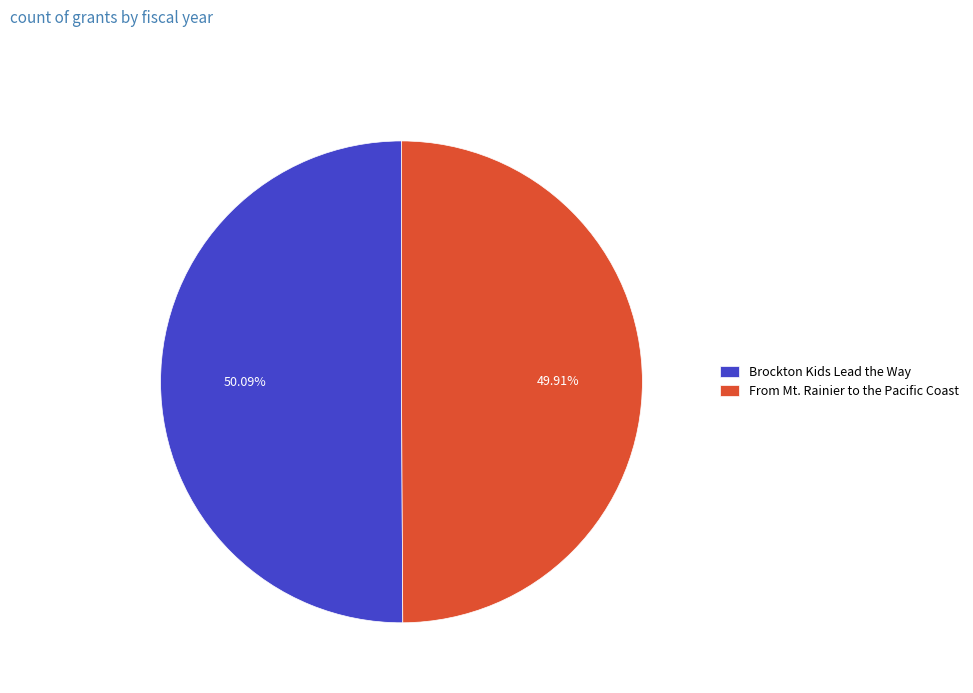

Does any single category account for the majority?

Yes